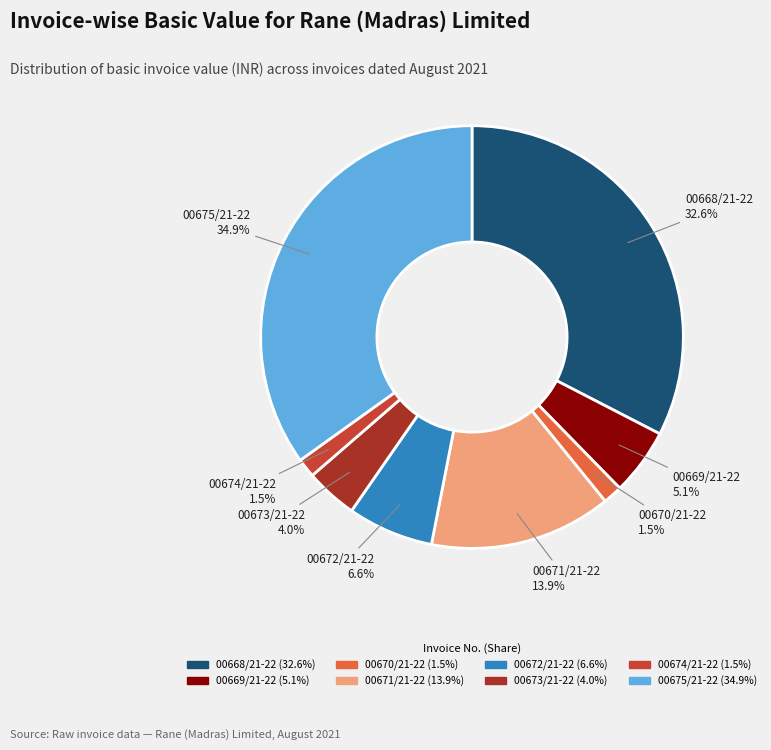

Approximately how many times larger is the value at 00675/21-22 compared to 00671/21-22?

2.5